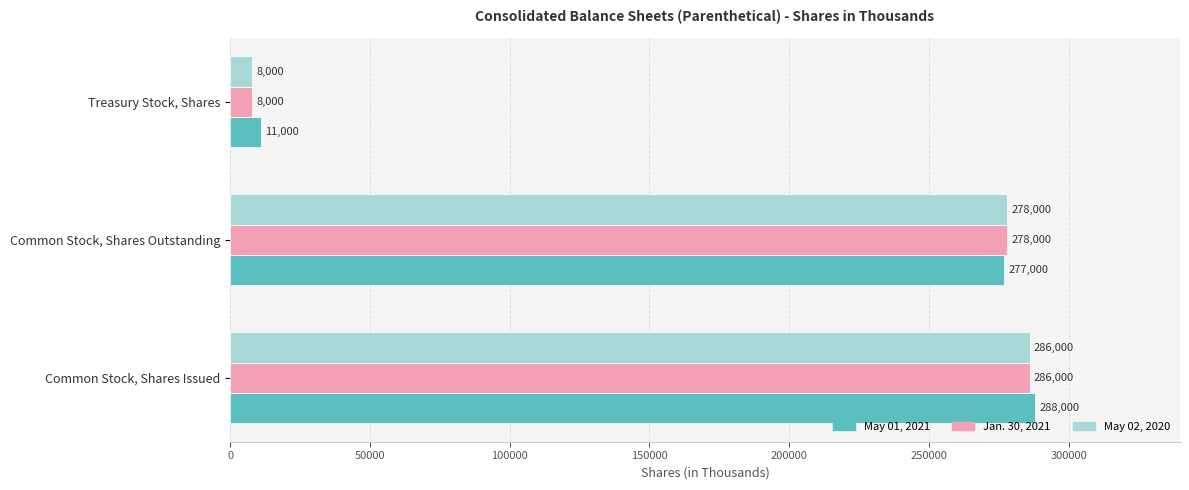

At which label is May 02, 2020 closest to 147000?

Common Stock, Shares Outstanding